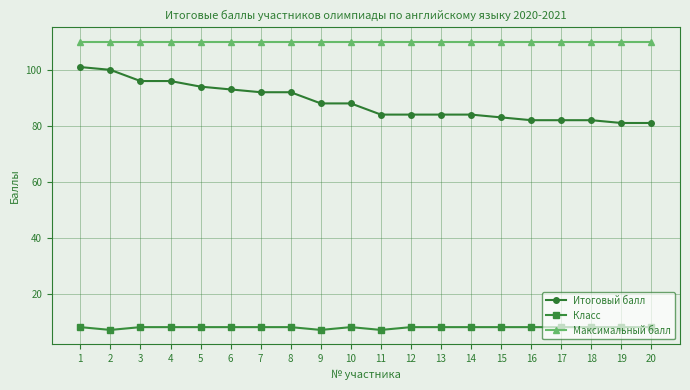

Reading right to left, list all the values displayed in this chart.

Итоговый балл: 20=81	19=81	18=82	17=82	16=82	15=83	14=84	13=84	12=84	11=84	10=88	9=88	8=92	7=92	6=93	5=94	4=96	3=96	2=100	1=101
Класс: 20=8	19=8	18=8	17=8	16=8	15=8	14=8	13=8	12=8	11=7	10=8	9=7	8=8	7=8	6=8	5=8	4=8	3=8	2=7	1=8
Максимальный балл: 20=110	19=110	18=110	17=110	16=110	15=110	14=110	13=110	12=110	11=110	10=110	9=110	8=110	7=110	6=110	5=110	4=110	3=110	2=110	1=110